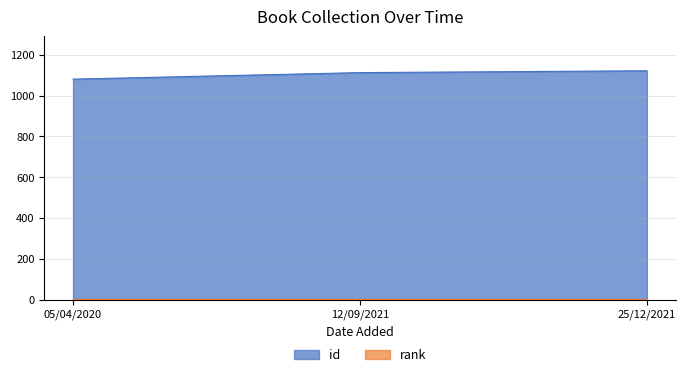

What is the value of the 3rd point from the left?

1122